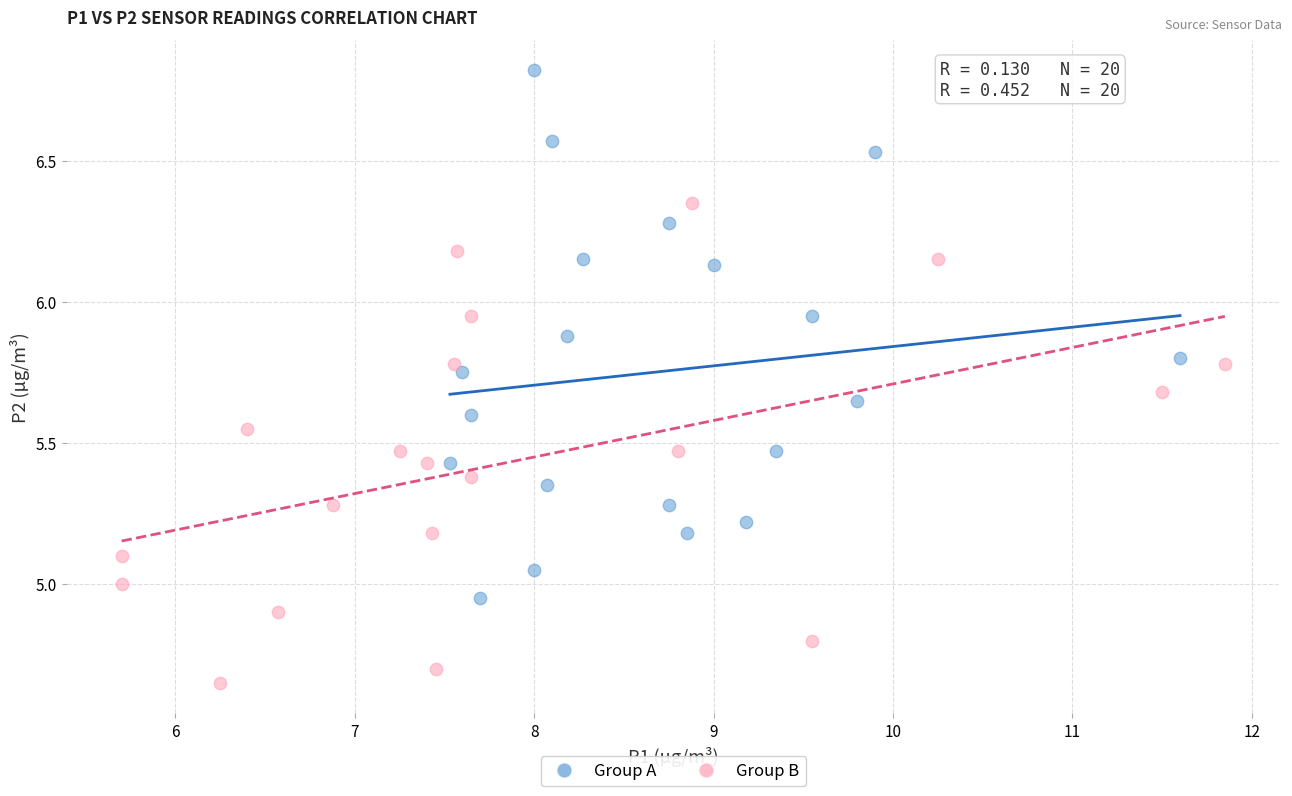

Which series contains the lowest Y value?

Group B